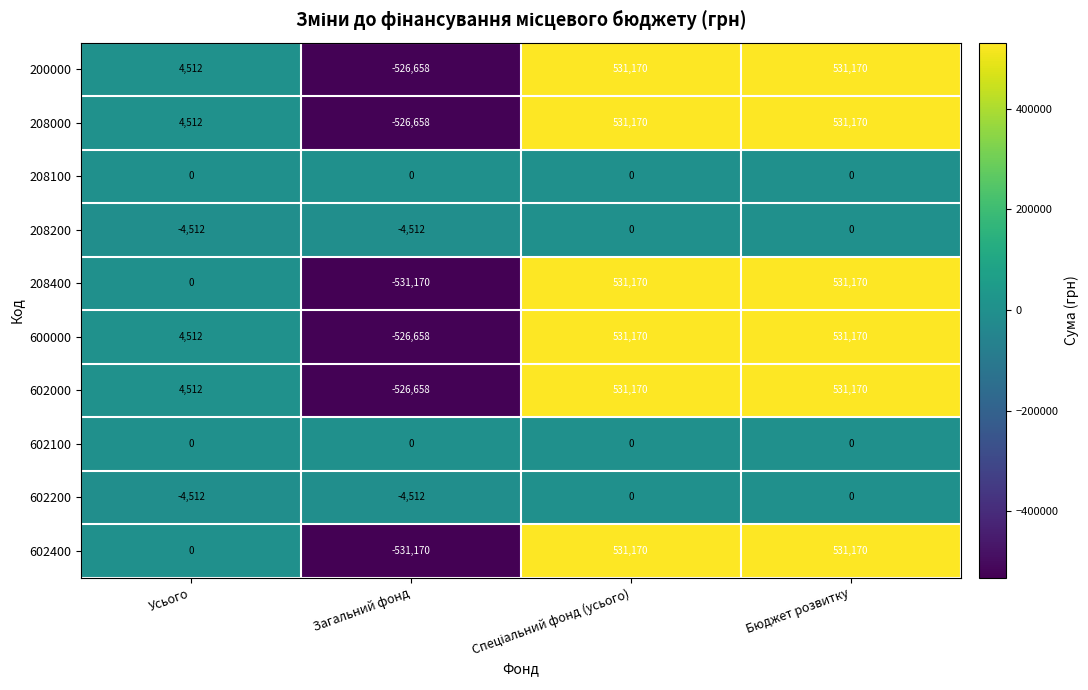

What is the total value across all series at Загальний фонд?

-3177996